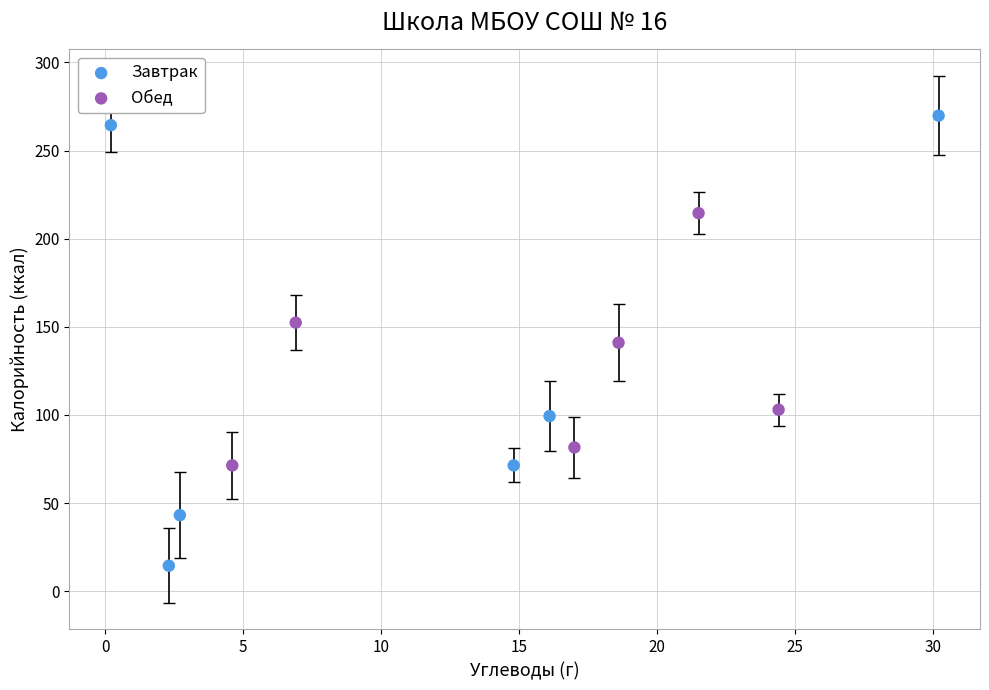

Which series has the largest Y range (max minus min)?

Завтрак